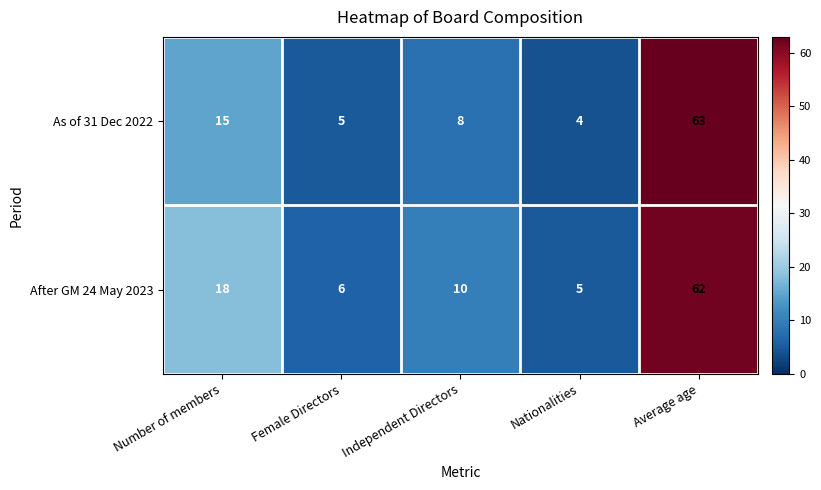

The After GM 24 May 2023 series shows 62 at Average age. True or false?

True